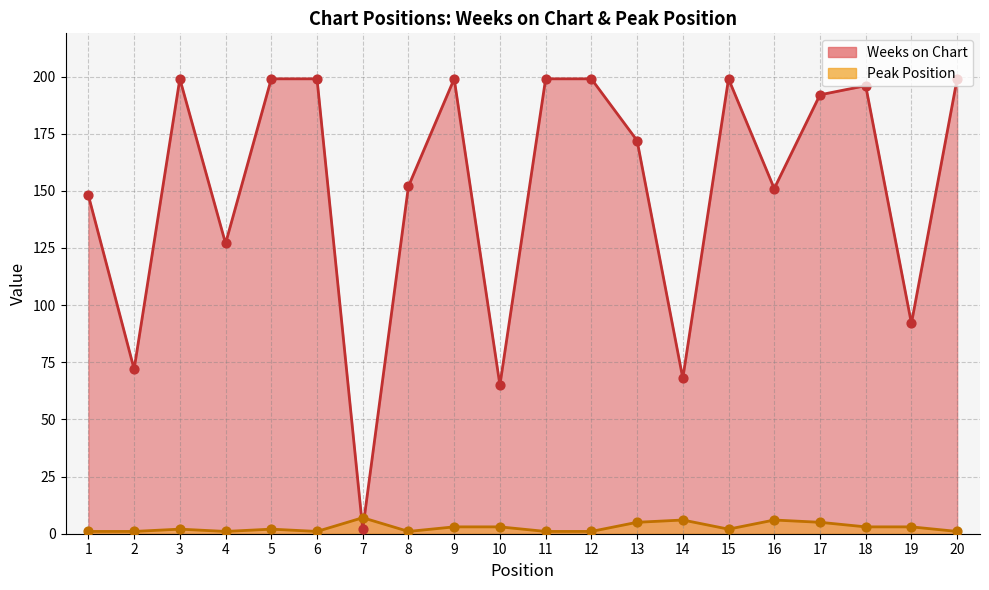

What is the total value across all series at 5?

201